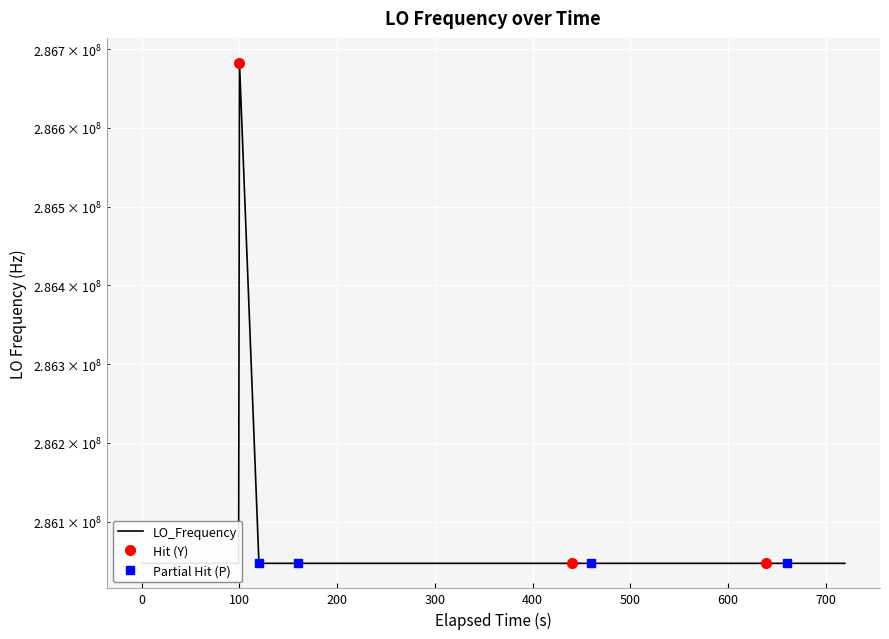

Where is the data nearest to the value 286364849?

200